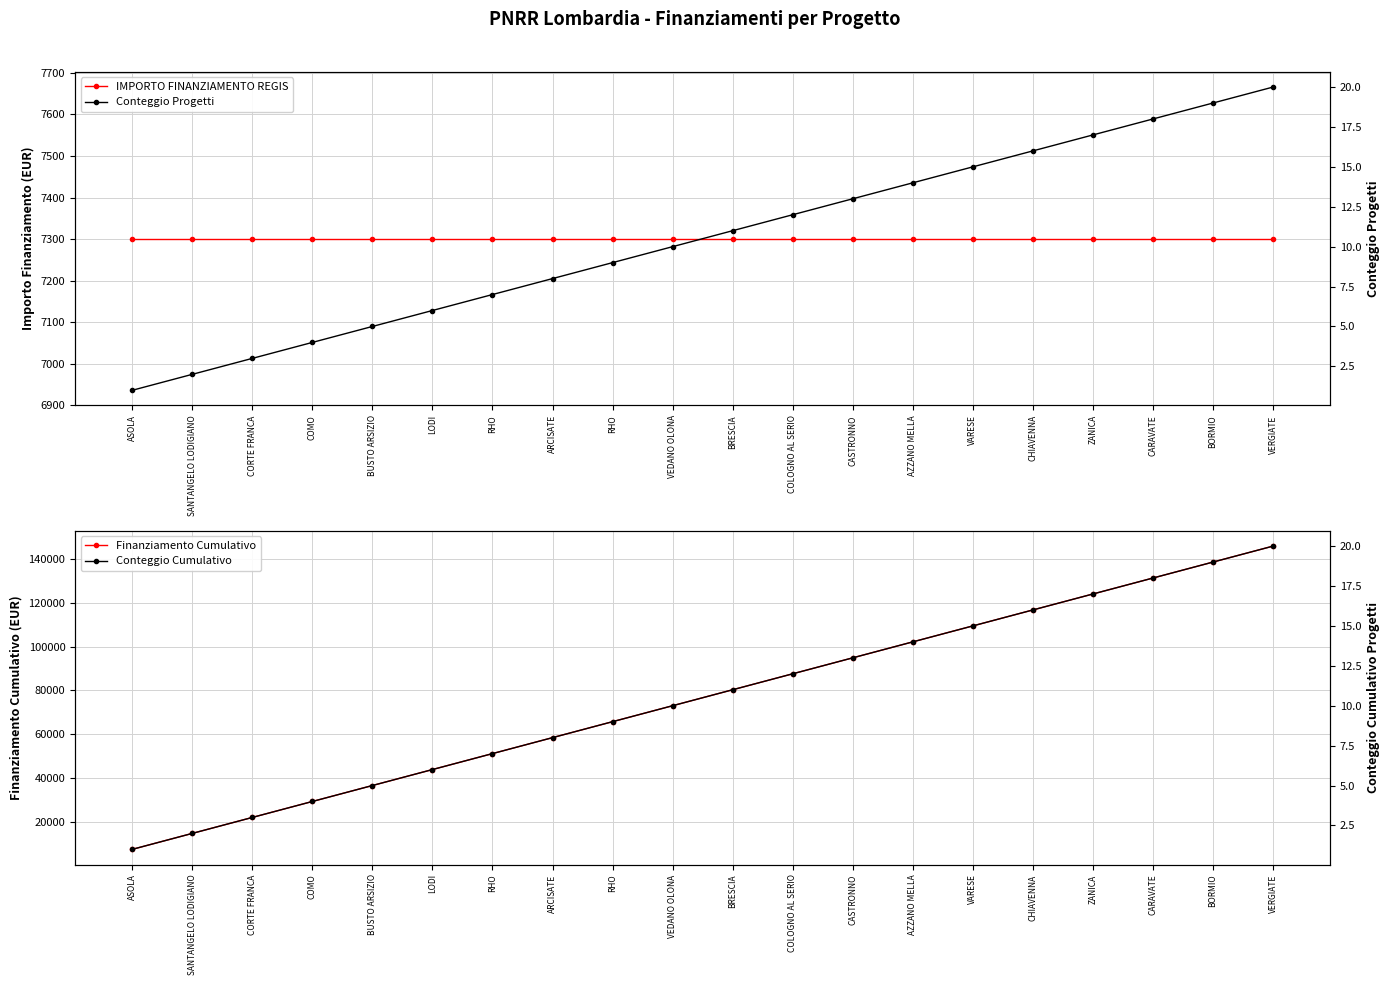

True or false: Conteggio Progetti and Conteggio Cumulativo cross at least once.

False